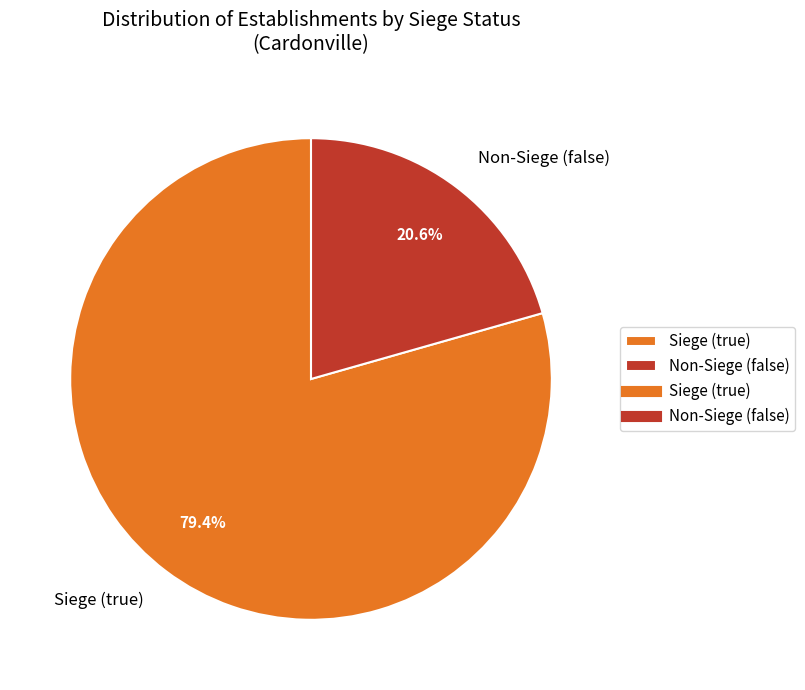

What is the largest slice in the pie chart?

Siege (true)